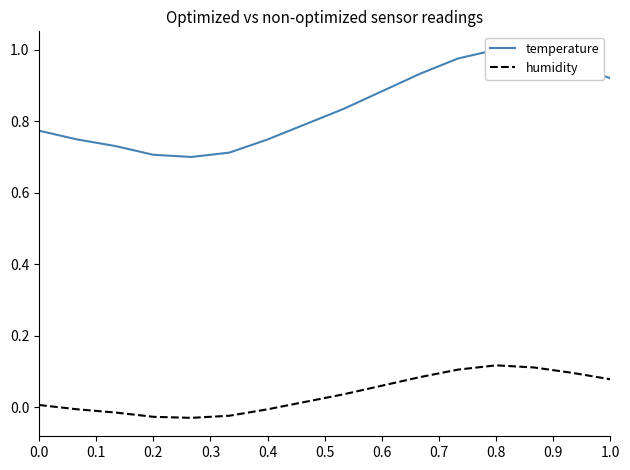

Between 0.0 and 0.8, which is larger?

0.8